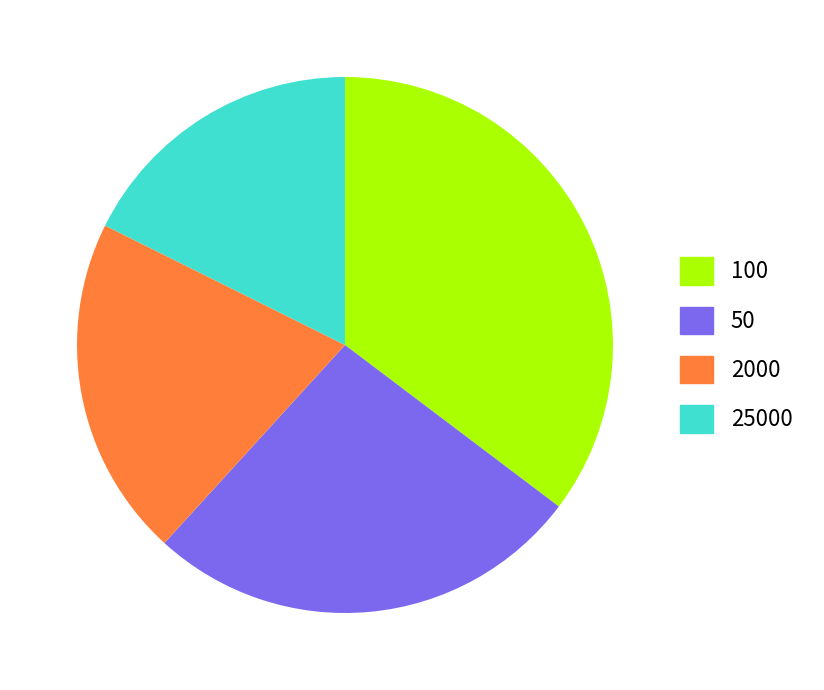

Which slice is the smallest?

25000